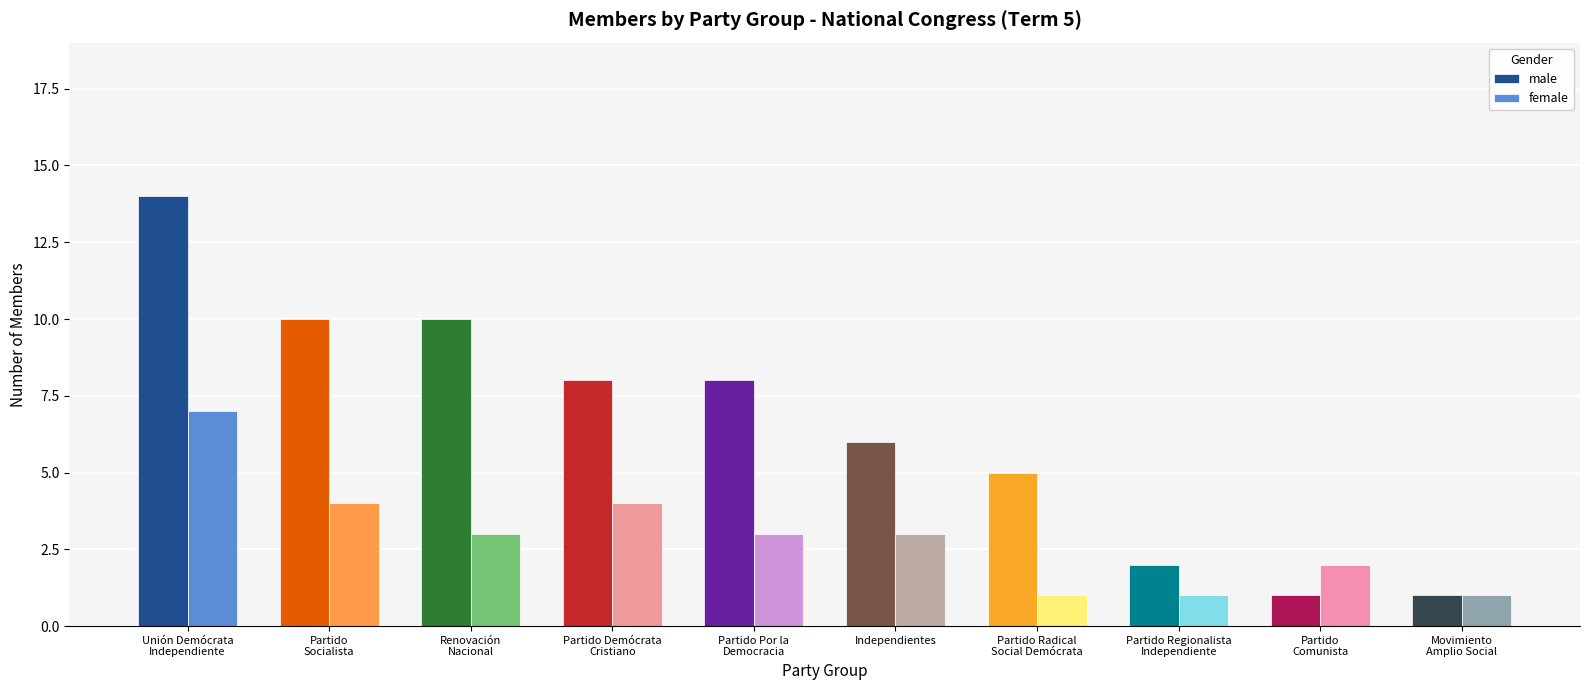

What is the difference between the female values at Unión Demócrata
Independiente and Partido
Comunista?

5